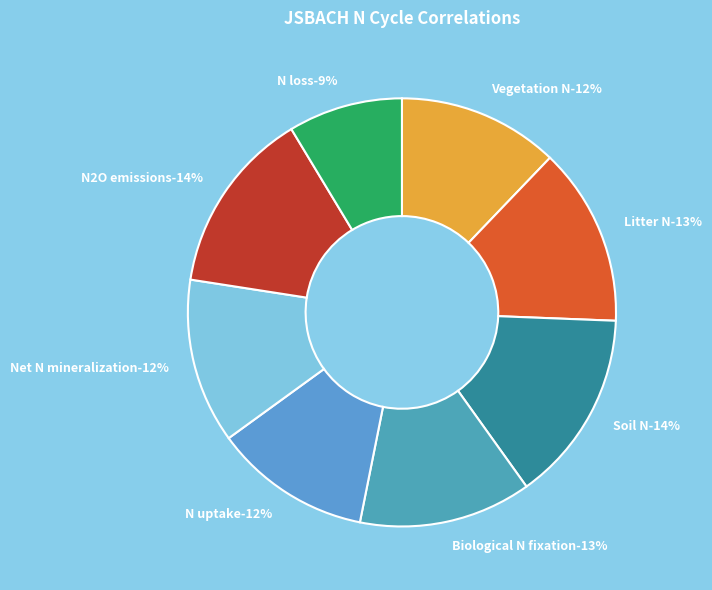

Which slice is the largest?

Soil N